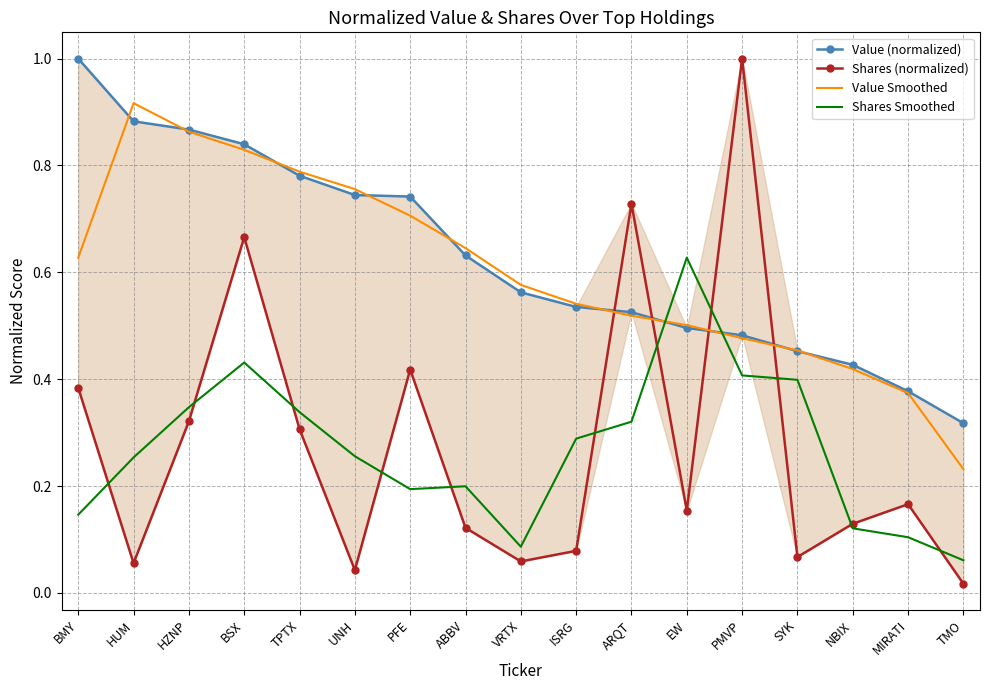

The Shares Smoothed series shows 0.1 at BMY. True or false?

True